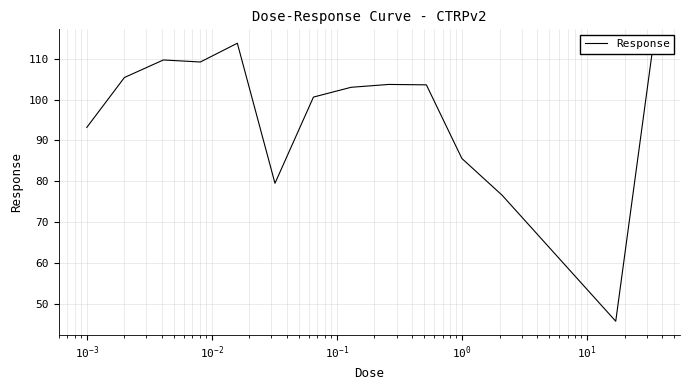

What is the greatest value displayed?

113.8